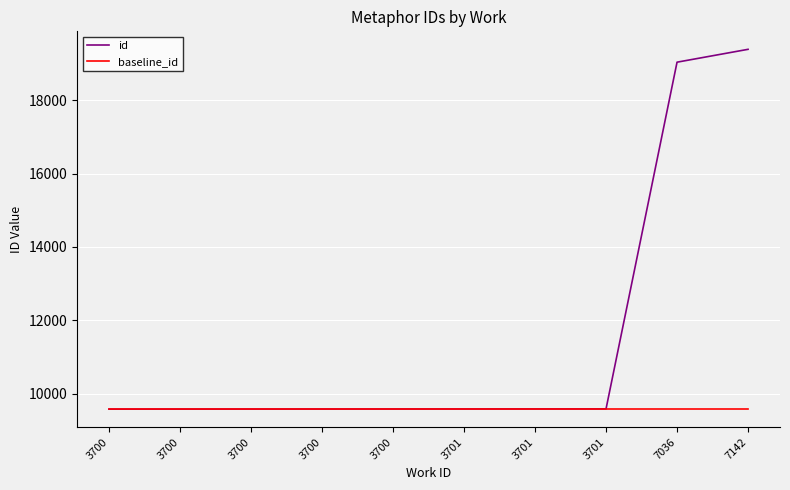

Rank the series at 7036 from highest to lowest value.

id, baseline_id